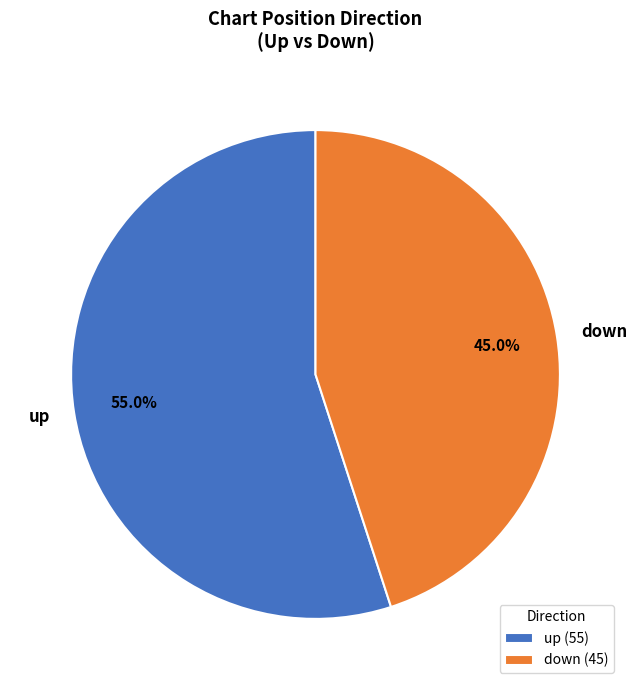

What percentage is the down slice, to the nearest percent?

45%